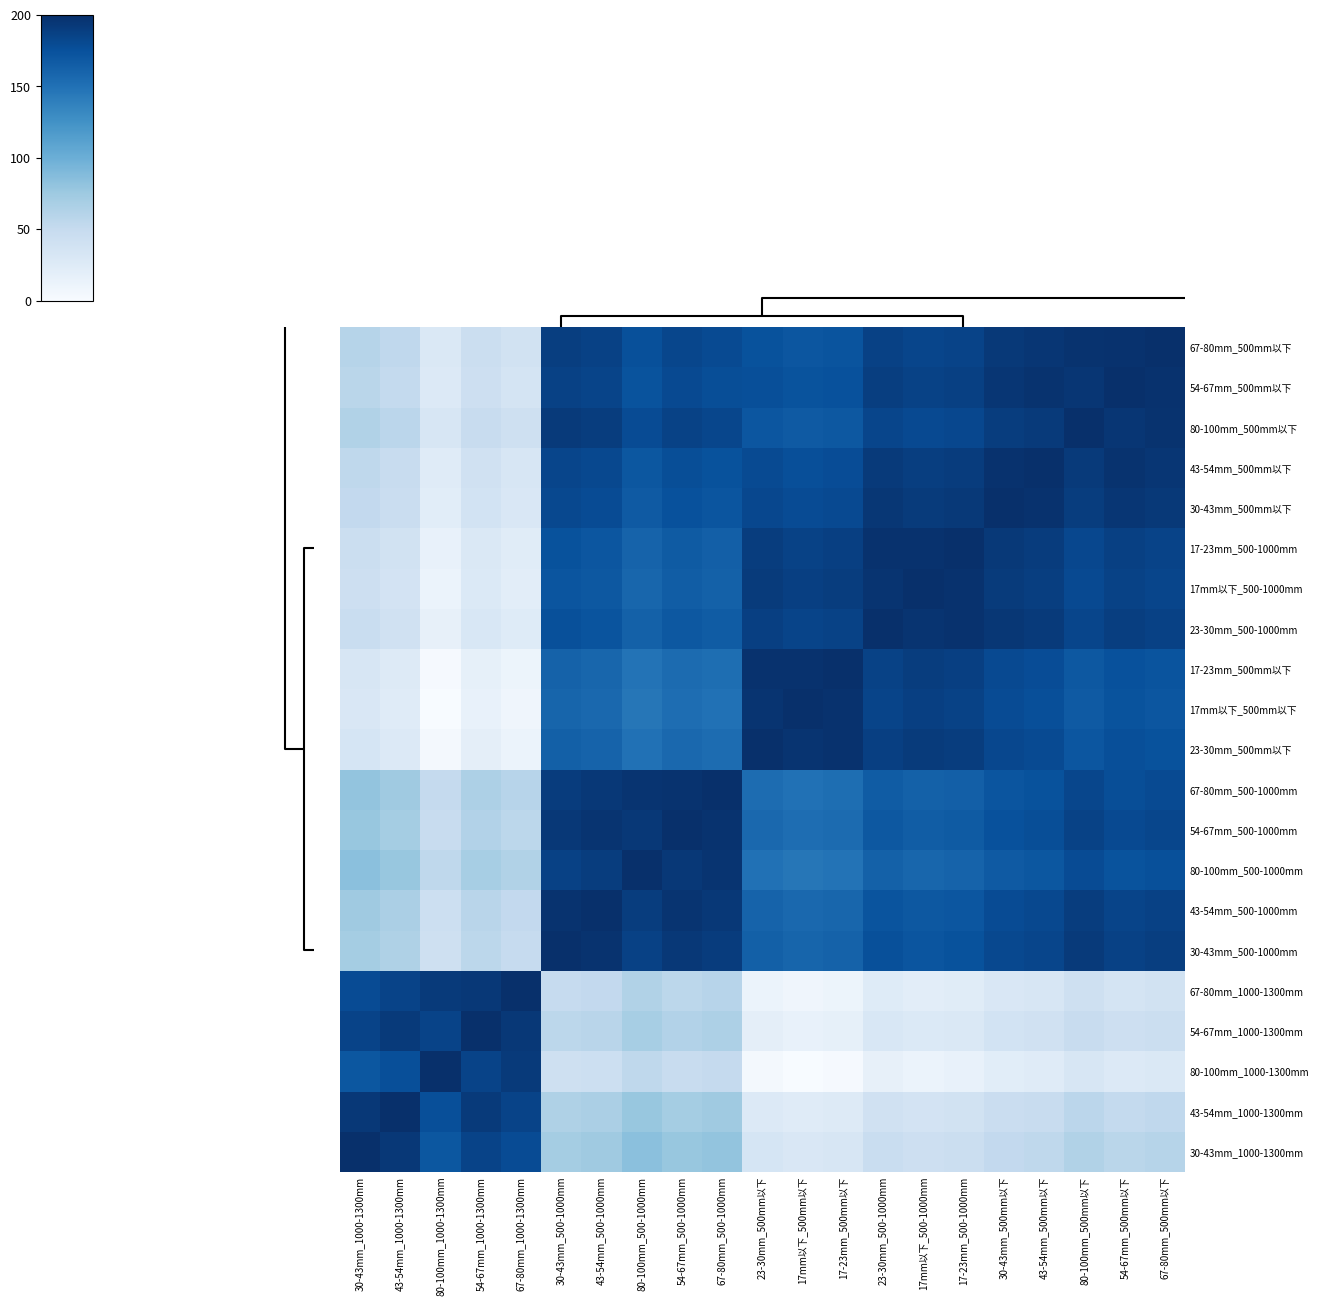

Count the number of categories in the chart.

21